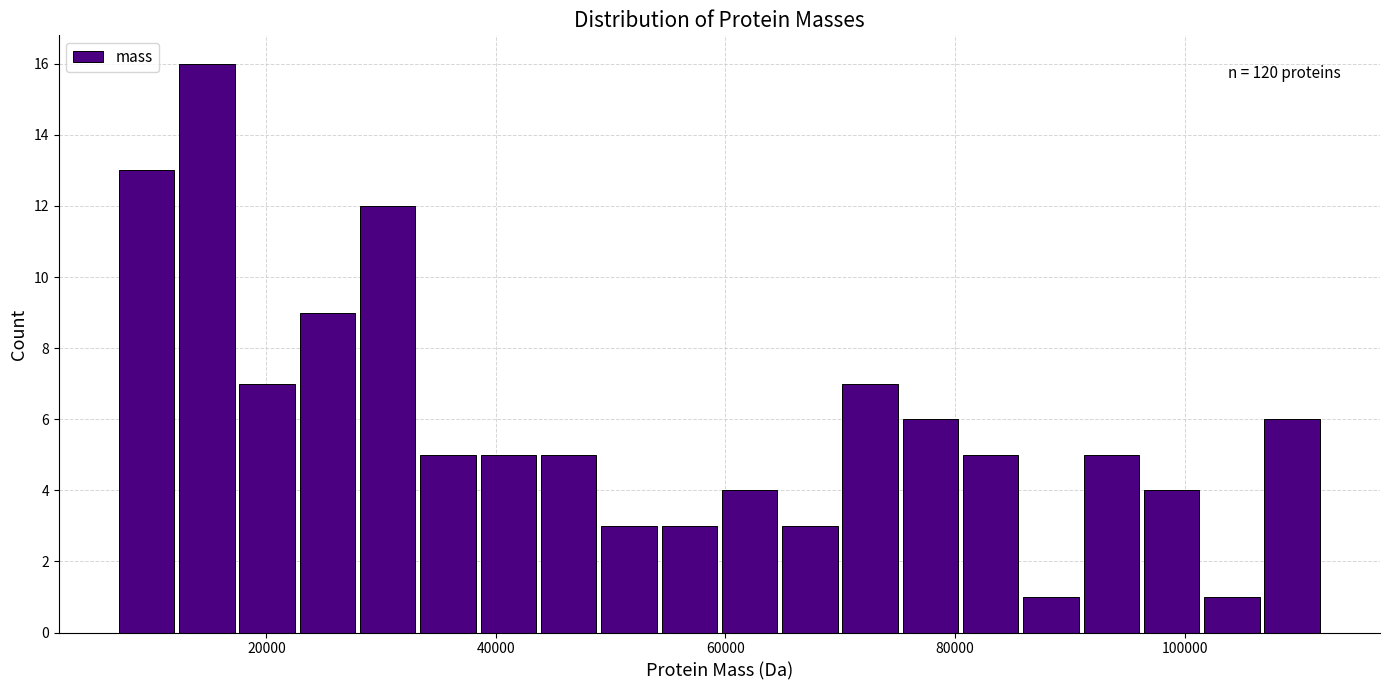

Read against the x-axis, roughly where is the centre of the tallest bar?

14000